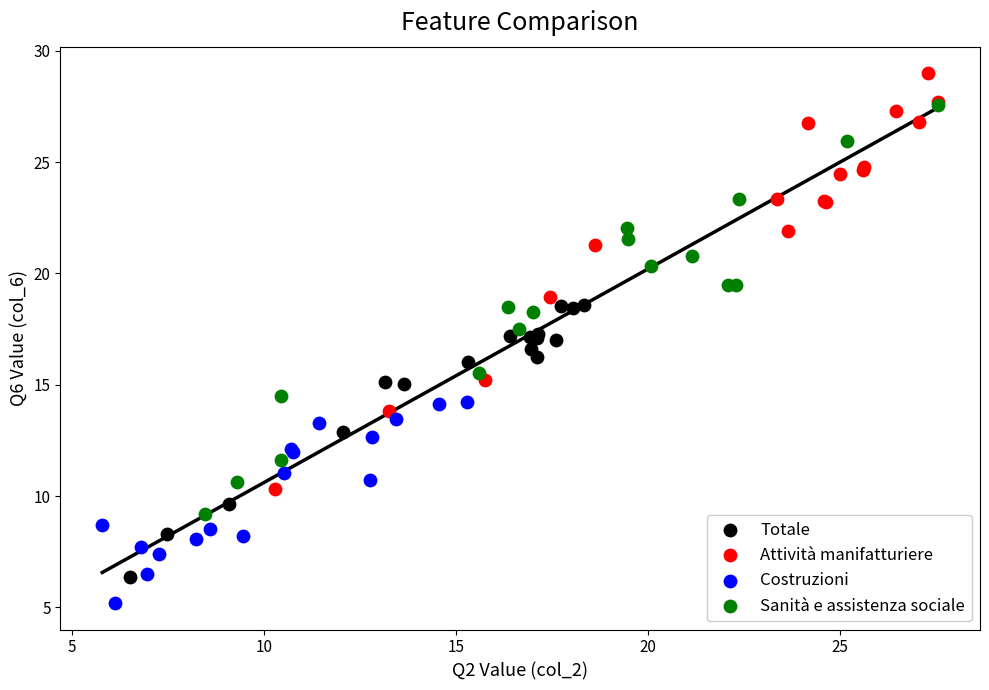

What are all the series names shown in the legend?

Totale, Attività manifatturiere, Costruzioni, Sanità e assistenza sociale